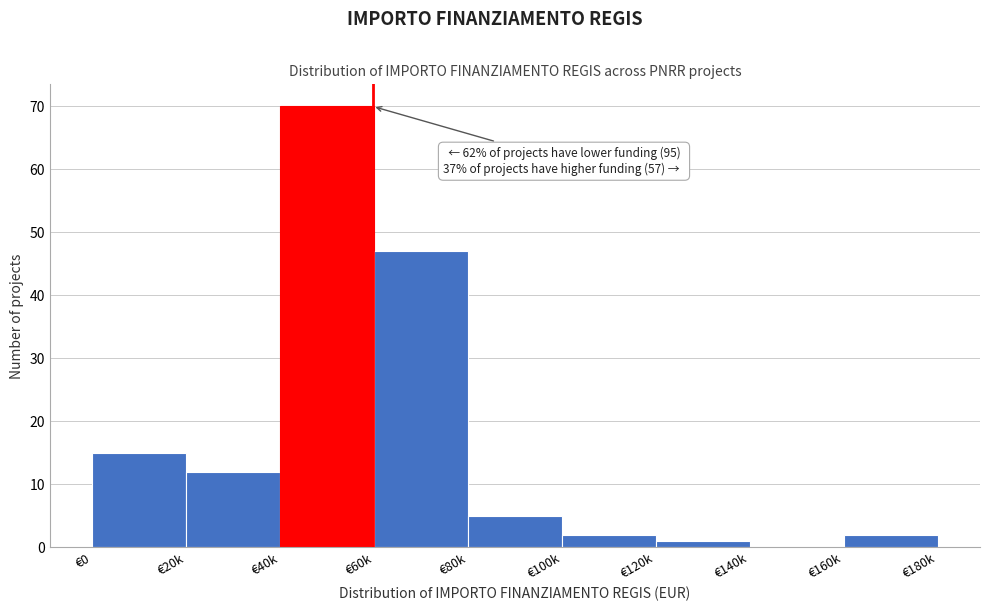

Reading left to right, transcribe all the data shown in this chart.

€0=15	€20k=12	€40k=70	€60k=47	€80k=5	€100k=2	€120k=1	€140k=0	€160k=2